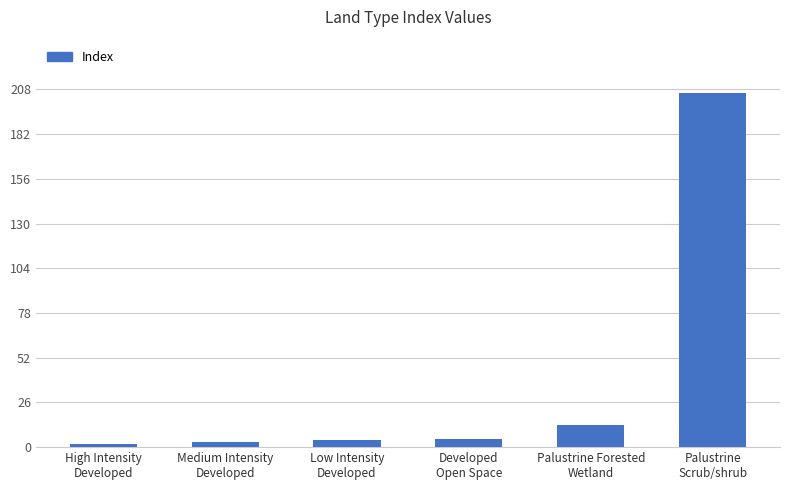

What is the maximum value shown in the chart?

206